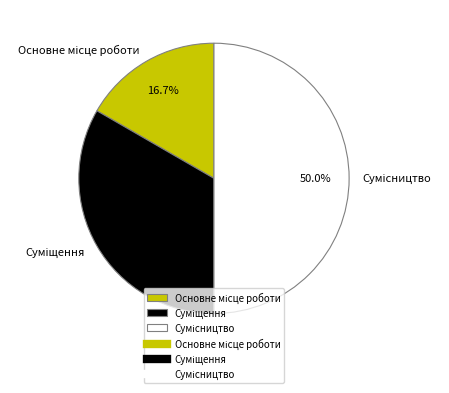

Count the number of slices in the pie.

3